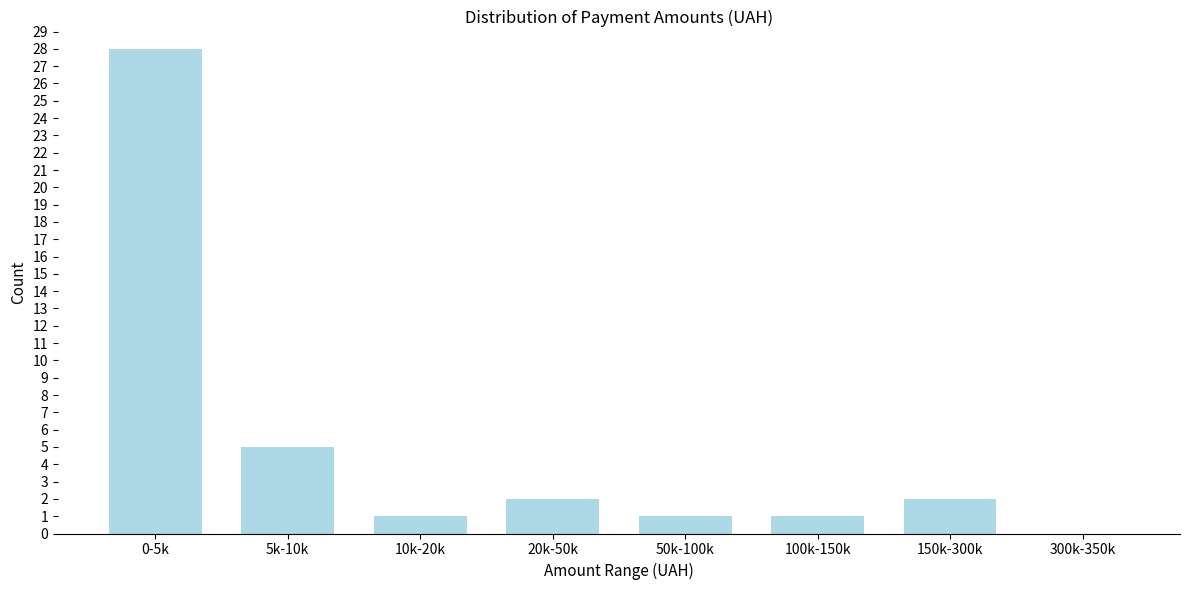

Reading left to right, transcribe all the data shown in this chart.

0-5k=28	5k-10k=5	10k-20k=1	20k-50k=2	50k-100k=1	100k-150k=1	150k-300k=2	300k-350k=0